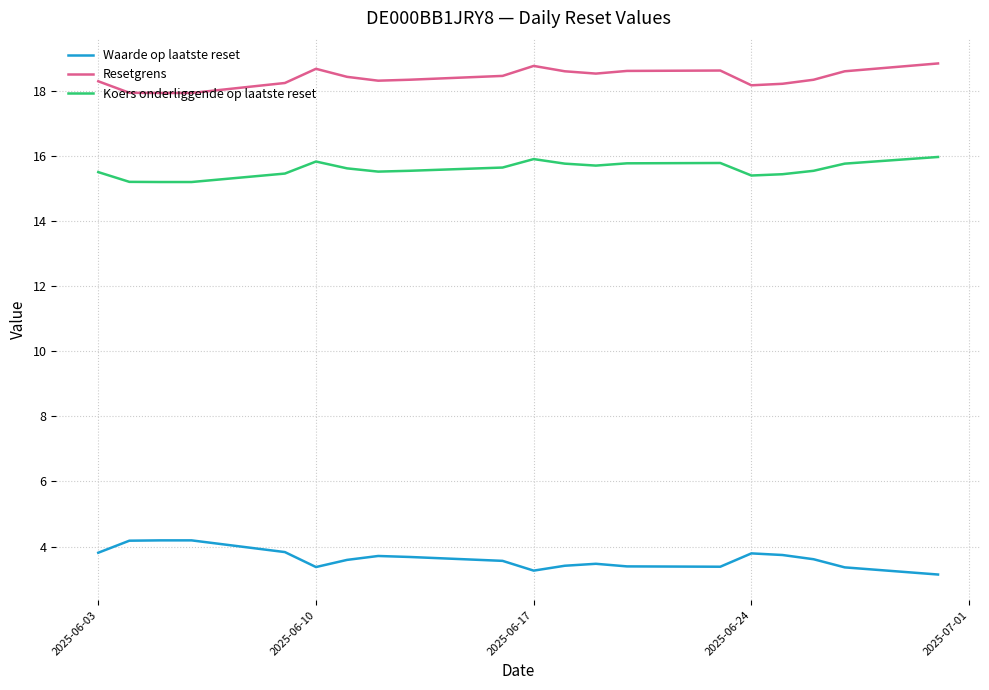

What is the minimum value shown in the chart?

3.1